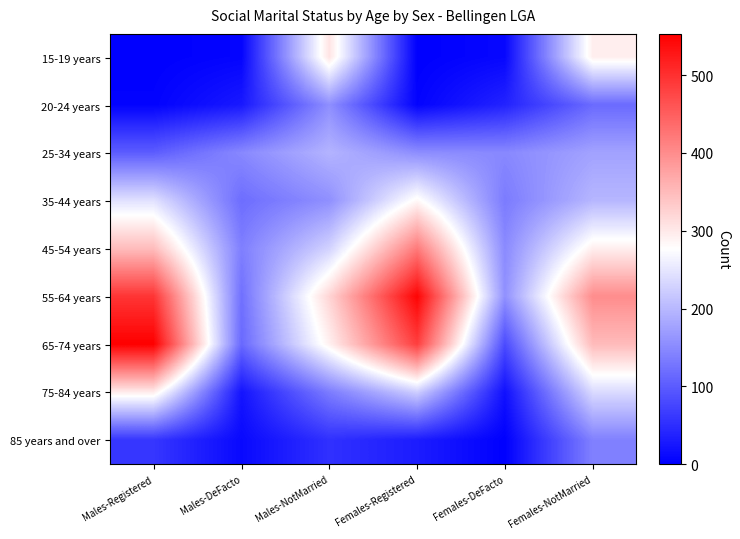

At which category is the sum across all series the highest?

Females-NotMarried